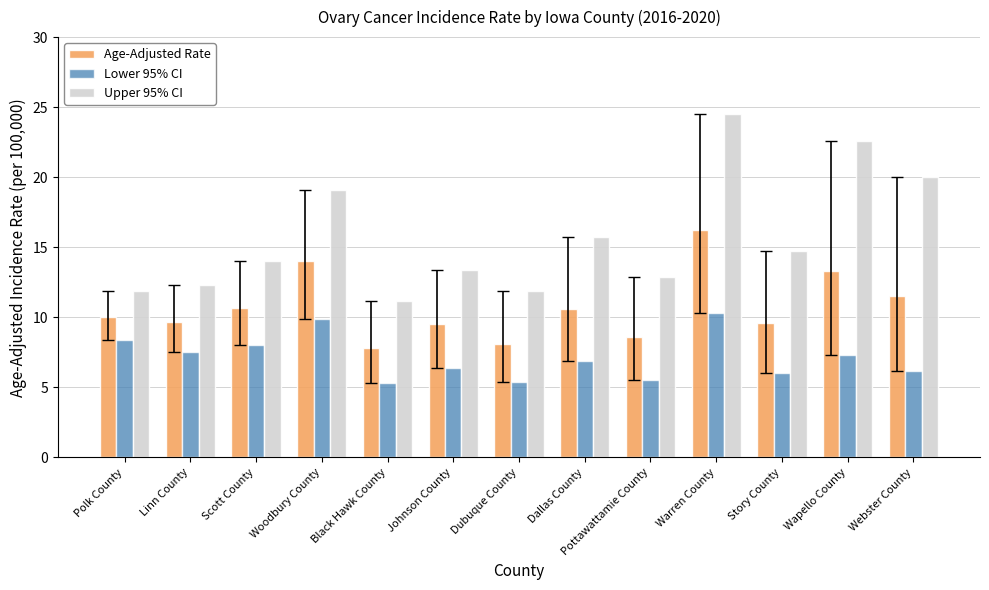

Is it true that Lower 95% CI equals 11.8 at Dallas County?

False